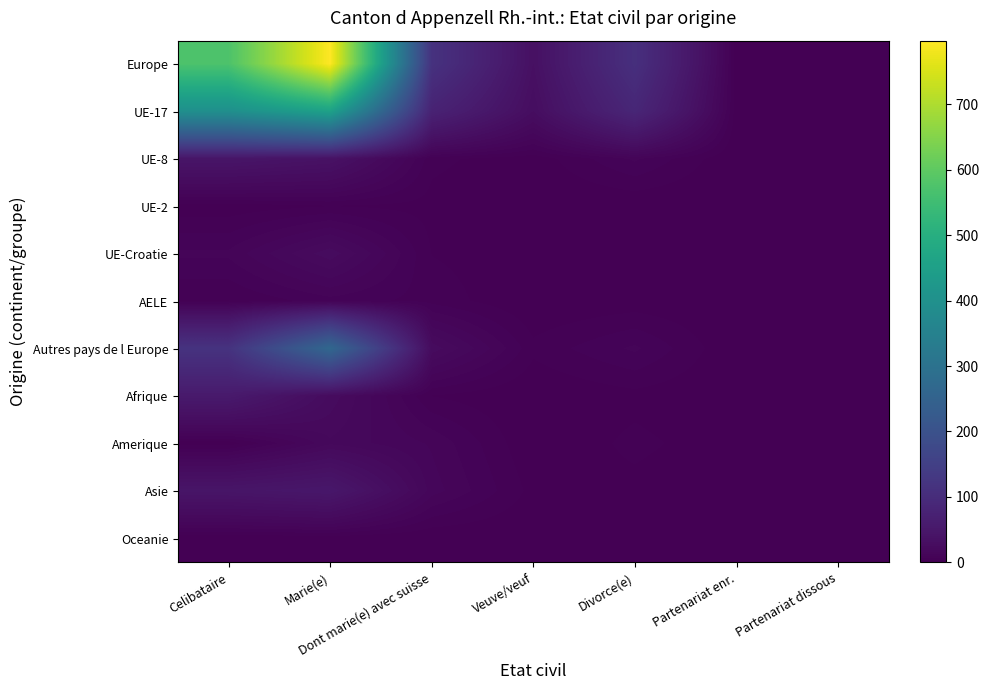

Rank the series at Marie(e) from lowest to highest value.

Oceanie, UE-2, AELE, Amerique, UE-Croatie, Afrique, UE-8, Asie, Autres pays de l Europe, UE-17, Europe